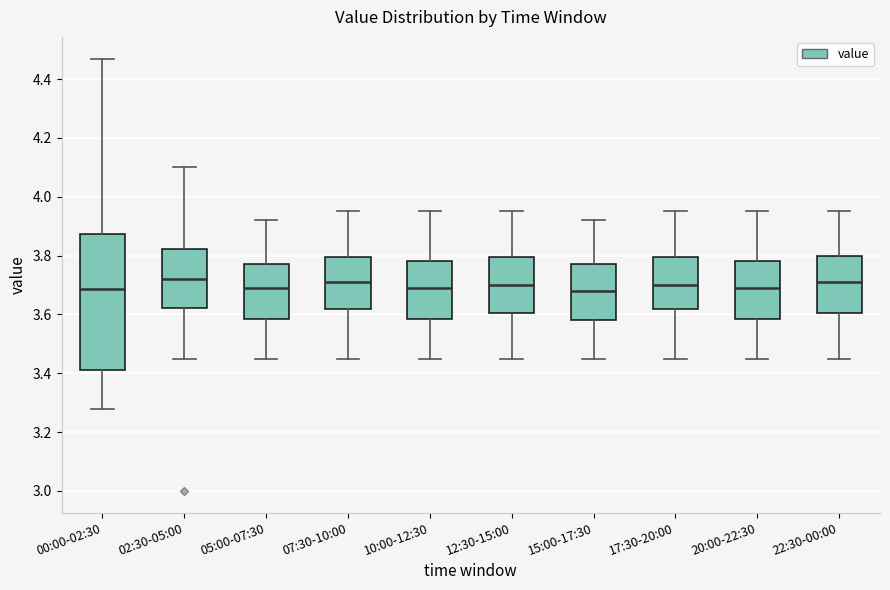

Reading left to right, transcribe this box plot: for each box, give where its median line is, the range the box spans, and where its two whiskers end, as read against the y-axis. The values are not printed on the chart, so give them approximately, as read against the axis.

00:00-02:30: median 3.68, box 3.42 to 3.88, whiskers 3.28 to 4.48
02:30-05:00: median 3.72, box 3.62 to 3.82, whiskers 3.46 to 4.10
05:00-07:30: median 3.70, box 3.58 to 3.78, whiskers 3.46 to 3.92
07:30-10:00: median 3.72, box 3.62 to 3.80, whiskers 3.46 to 3.96
10:00-12:30: median 3.70, box 3.58 to 3.78, whiskers 3.46 to 3.96
12:30-15:00: median 3.70, box 3.60 to 3.80, whiskers 3.46 to 3.96
15:00-17:30: median 3.68, box 3.58 to 3.78, whiskers 3.46 to 3.92
17:30-20:00: median 3.70, box 3.62 to 3.80, whiskers 3.46 to 3.96
20:00-22:30: median 3.70, box 3.58 to 3.78, whiskers 3.46 to 3.96
22:30-00:00: median 3.72, box 3.60 to 3.80, whiskers 3.46 to 3.96